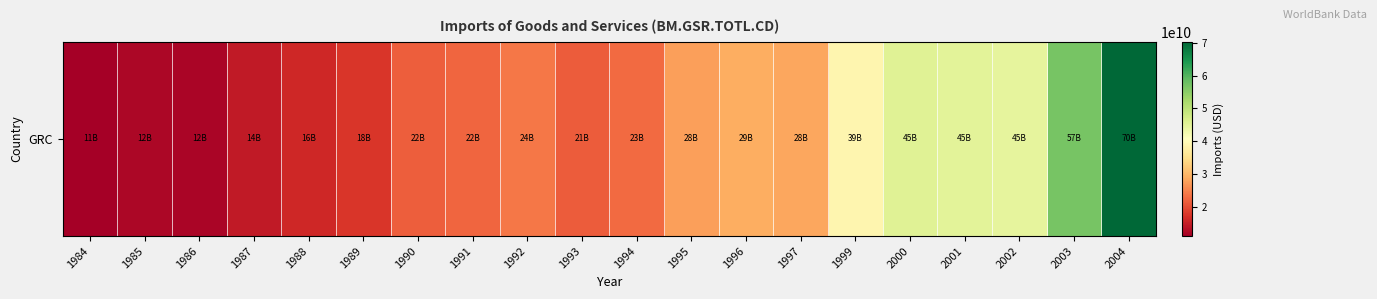

The value at 1999 is 38936216307.5. True or false?

True